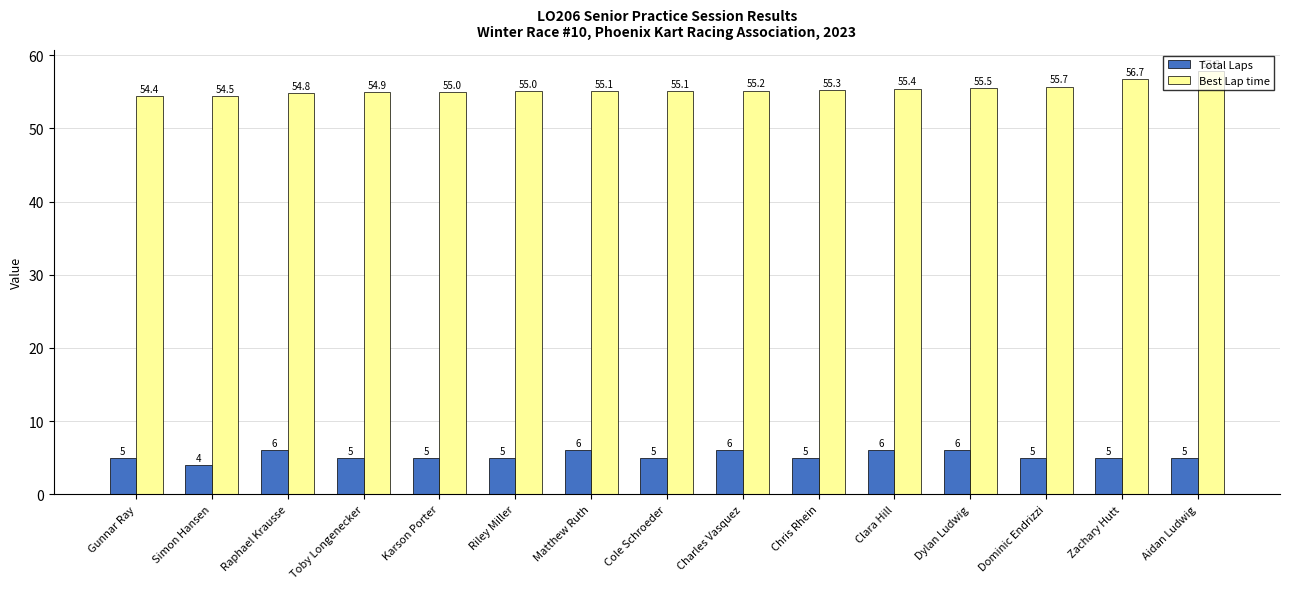

At which category does the chart reach its minimum across all series?

Simon Hansen